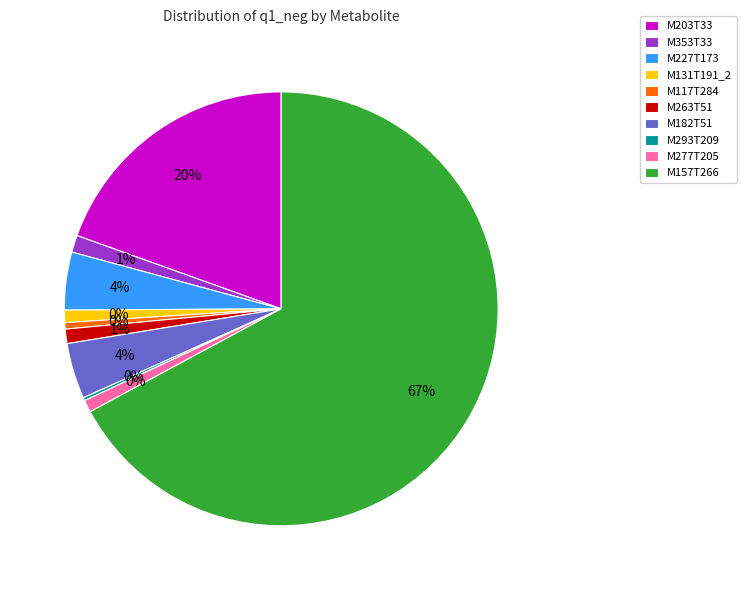

What is the smallest slice in the pie chart?

M293T209